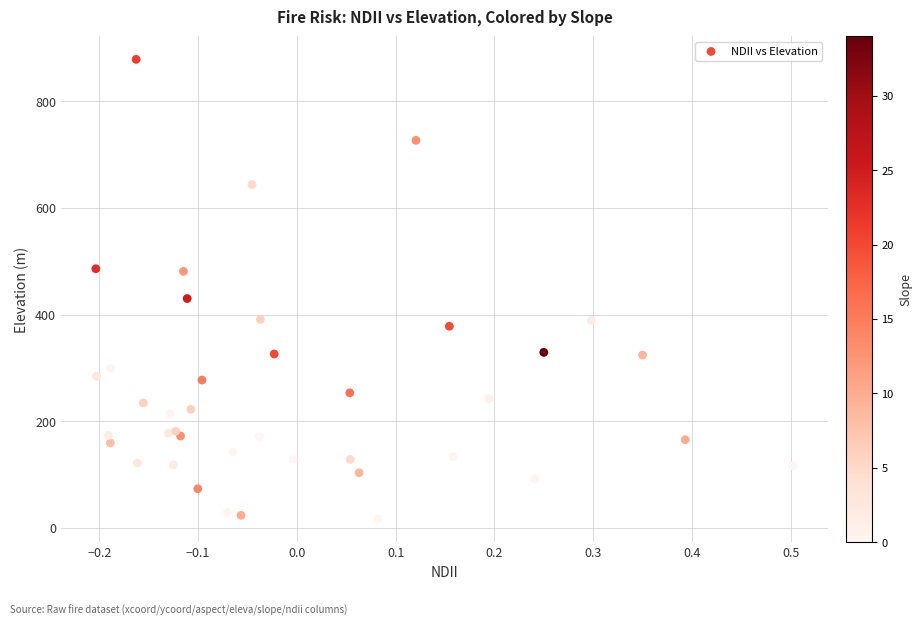

What Y value in the scatter plot is closest to 447?

430